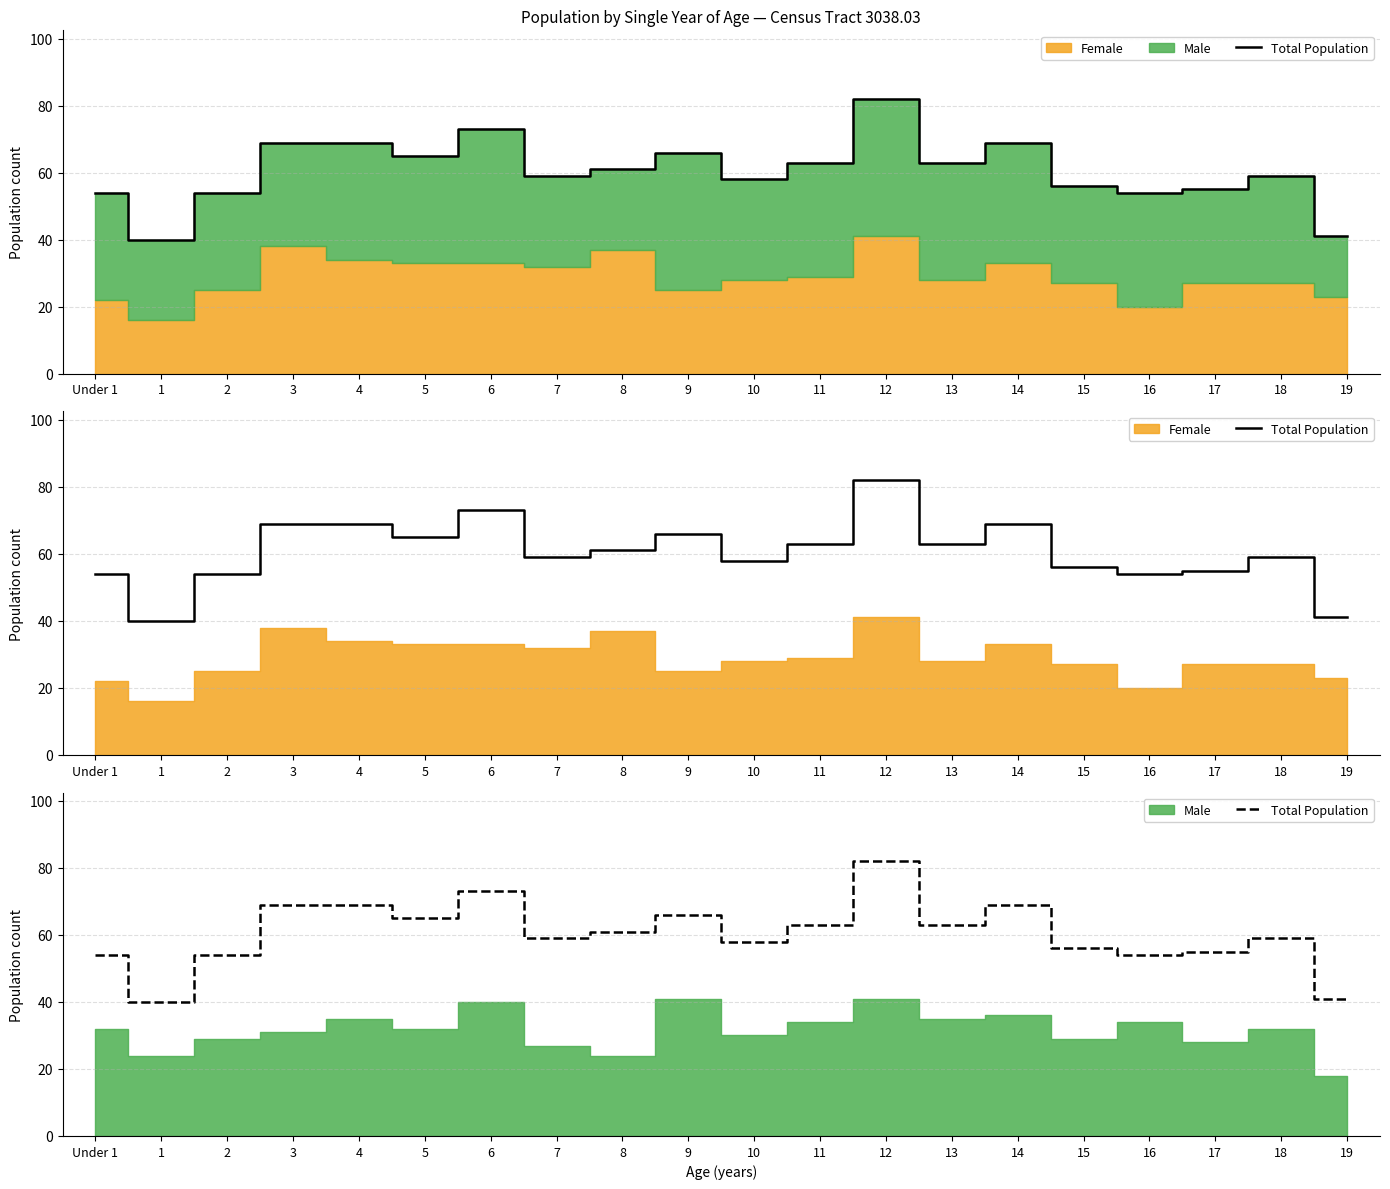

How many interior local peaks (higher than both neighbors) does the data have?

5